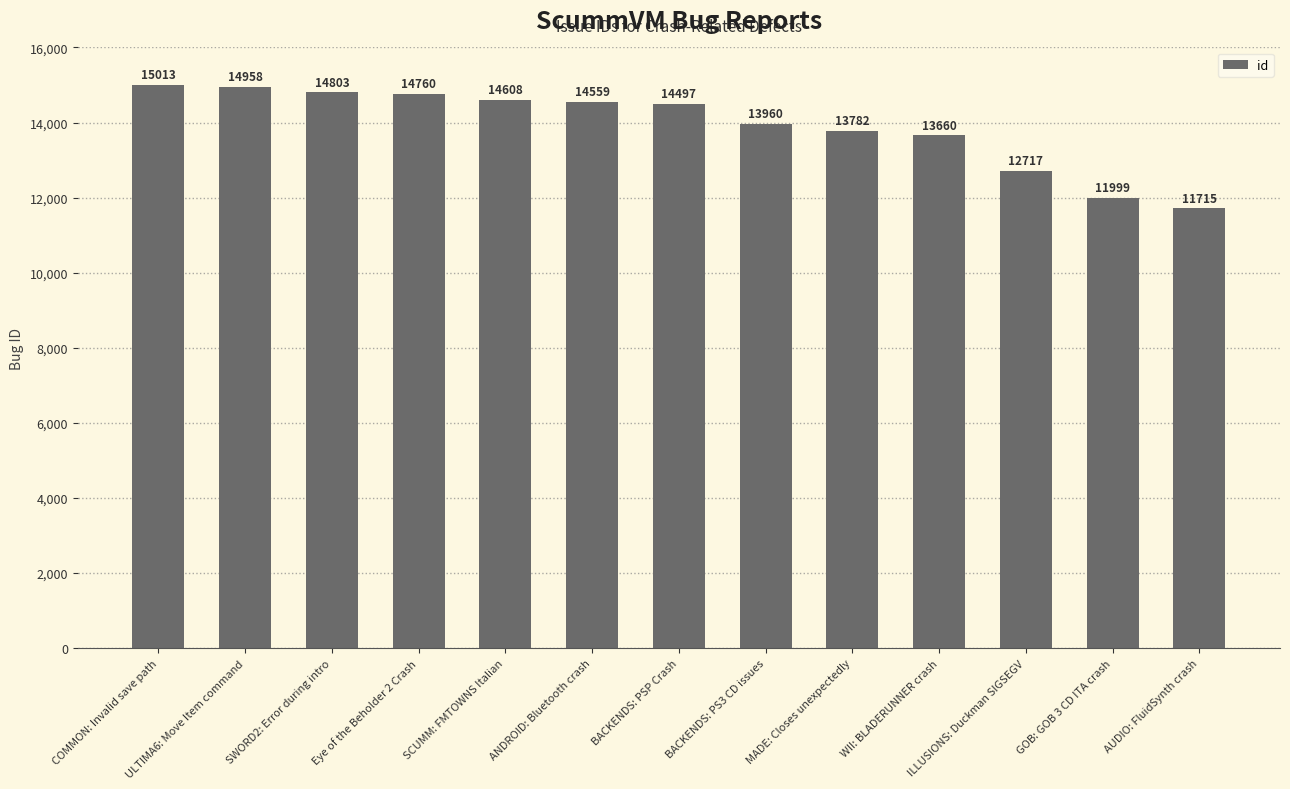

What is the sum of all values?

181031